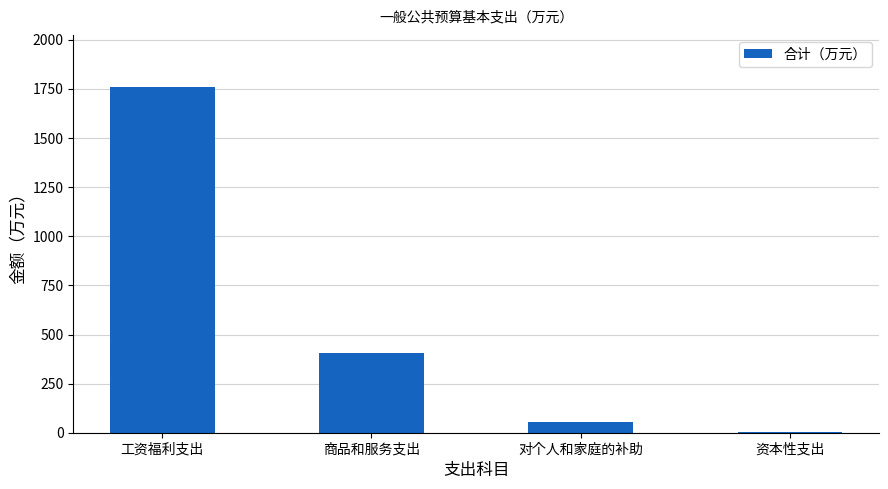

Reading left to right, list all the values displayed in this chart.

1761.2	406.3	52.1	2.0